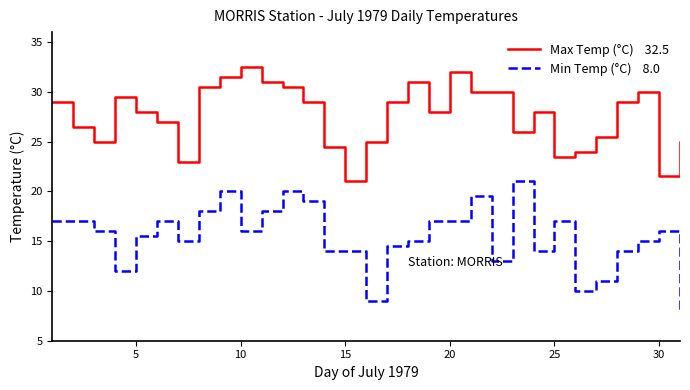

What is the minimum value shown in the chart?

8.0